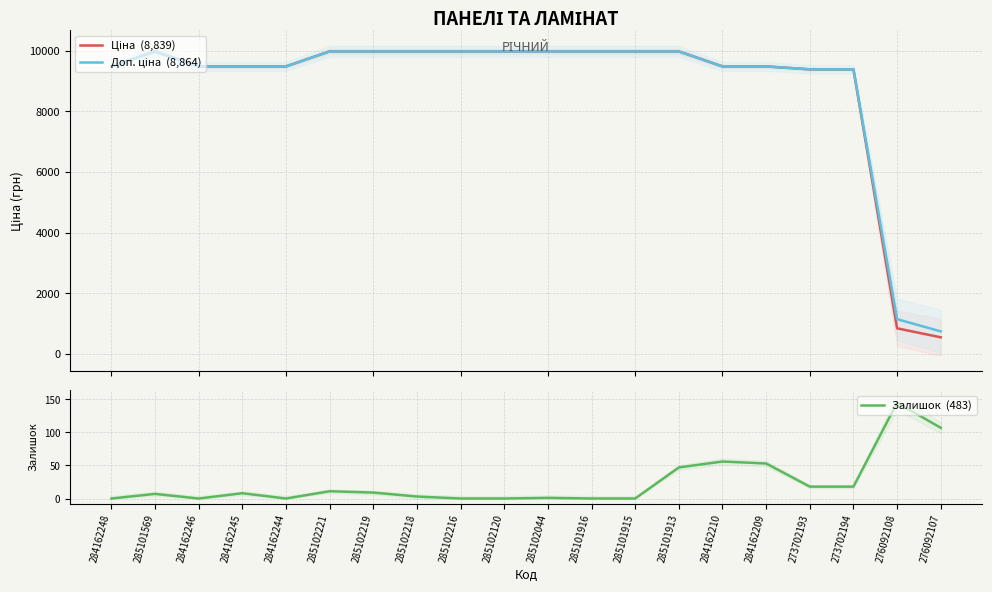

In Доп. ціна  (8,864), how many points are higher than both neighbors (excluding endpoints)?

1